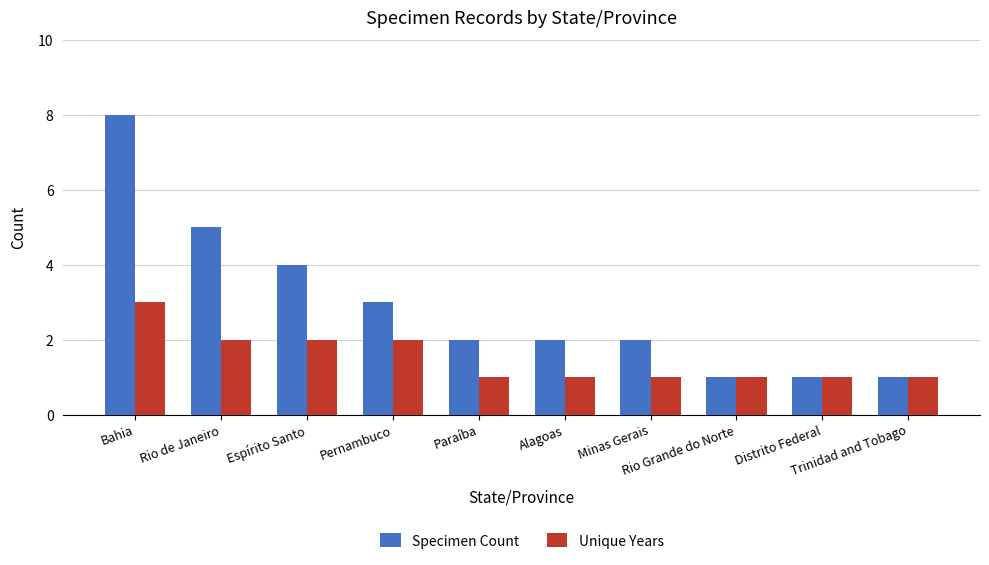

What is the label of the 6th bar from the left?

Alagoas